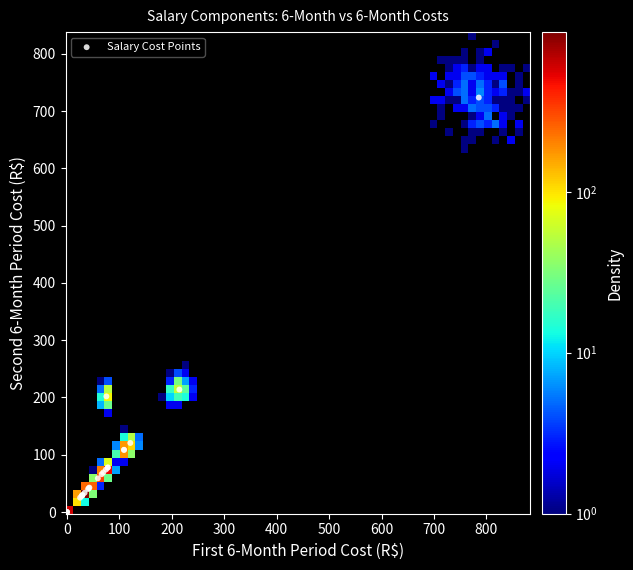

What Y value in the scatter plot is closest to 361?

213.9